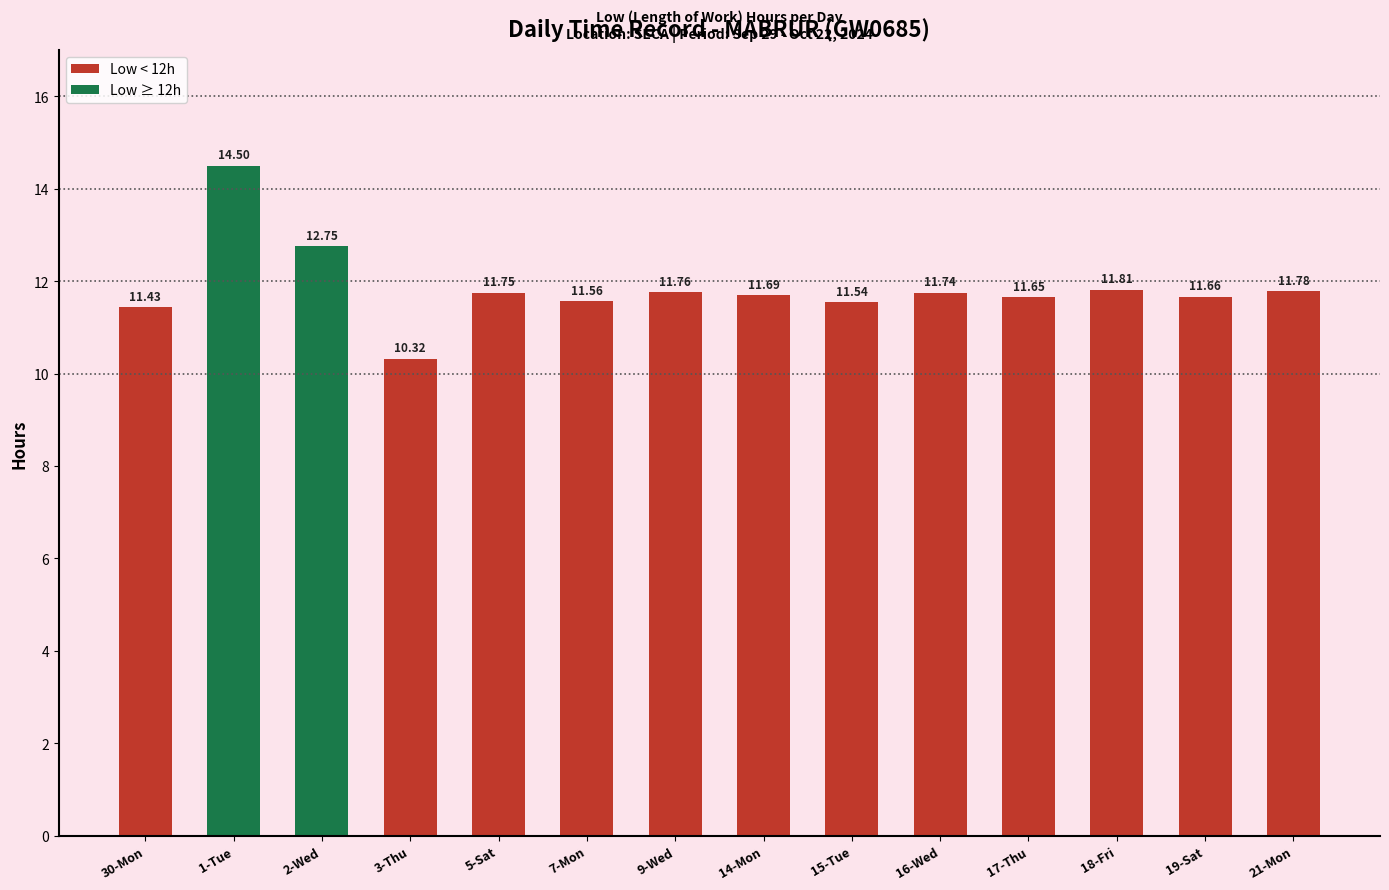

What position from the right is 9-Wed?

8